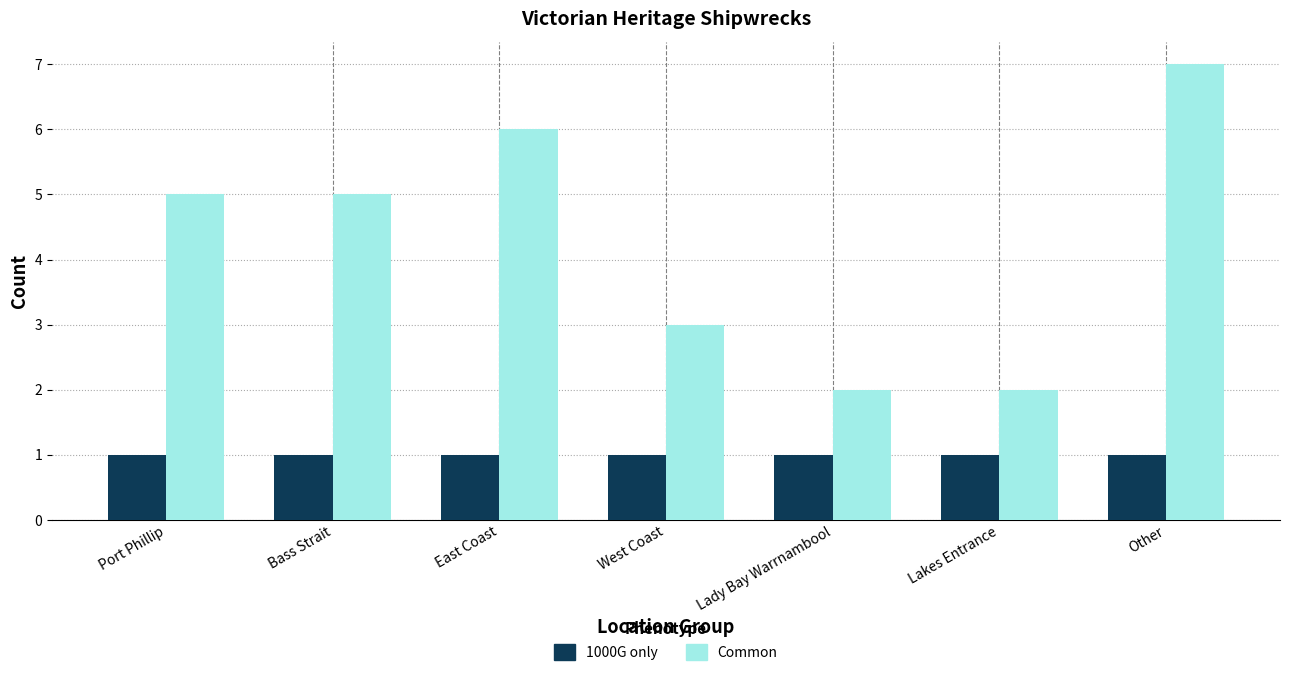

What is the total value across all series at East Coast?

7